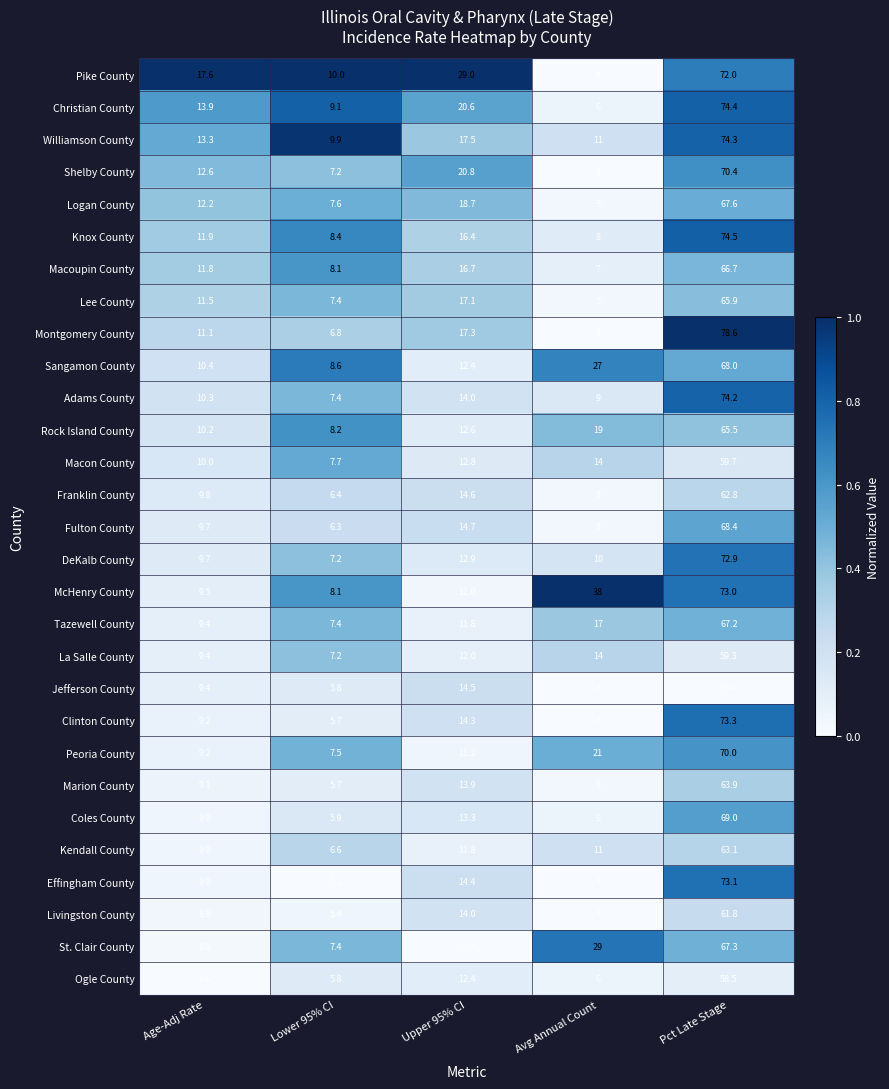

True or false: Lee County has a value of 5.0 at Avg Annual Count.

True